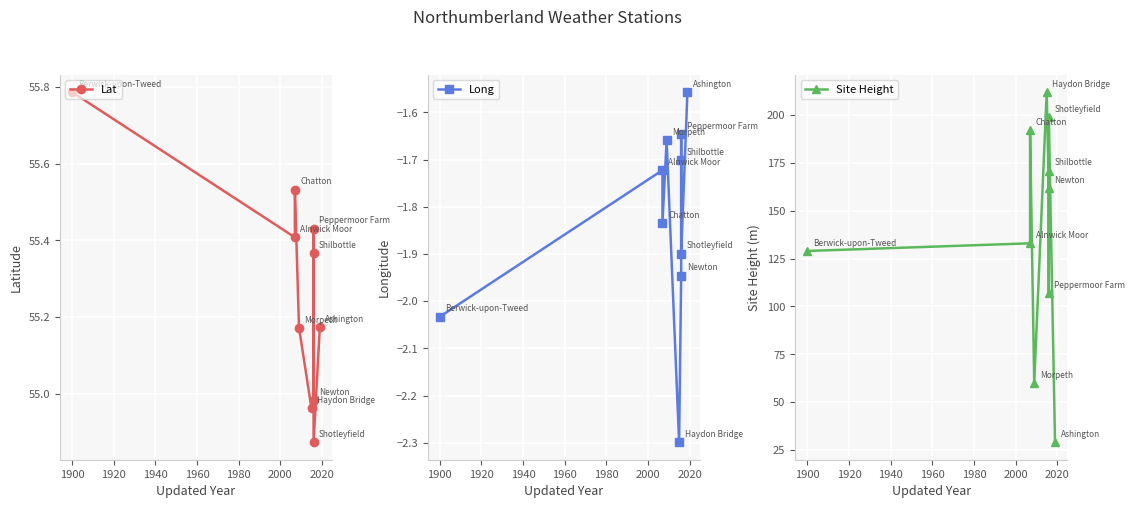

Between 1940 and 2020, which is larger?

2020